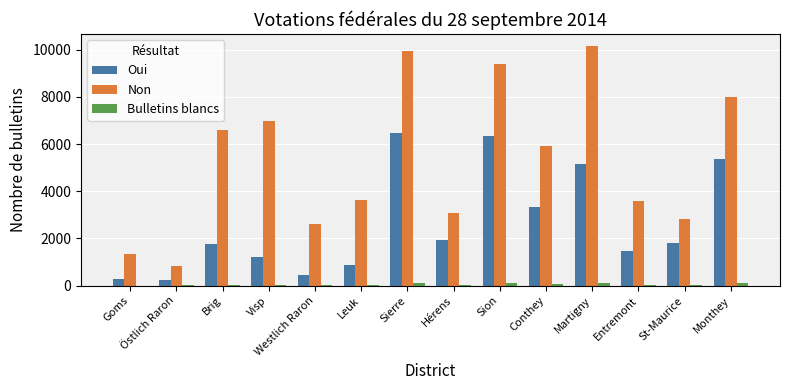

At which category does the chart reach its peak across all series?

Martigny